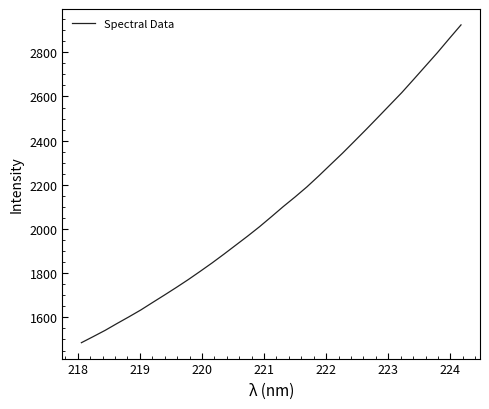

What is the smallest value displayed?

1485.4